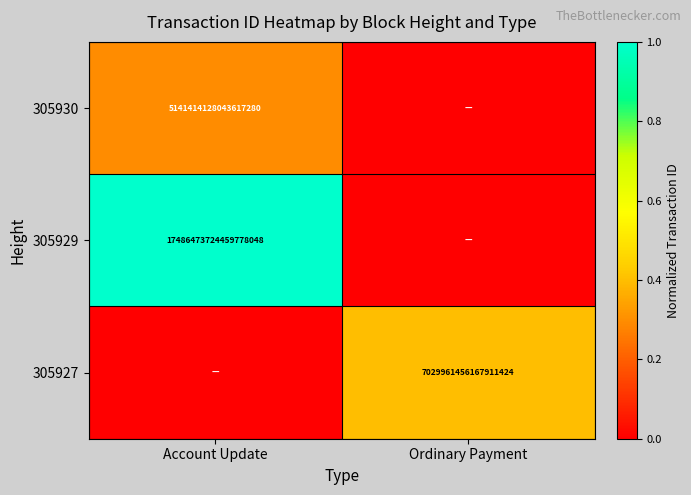

True or false: 305929 has a value of 27191912645439053824 at Account Update.

False